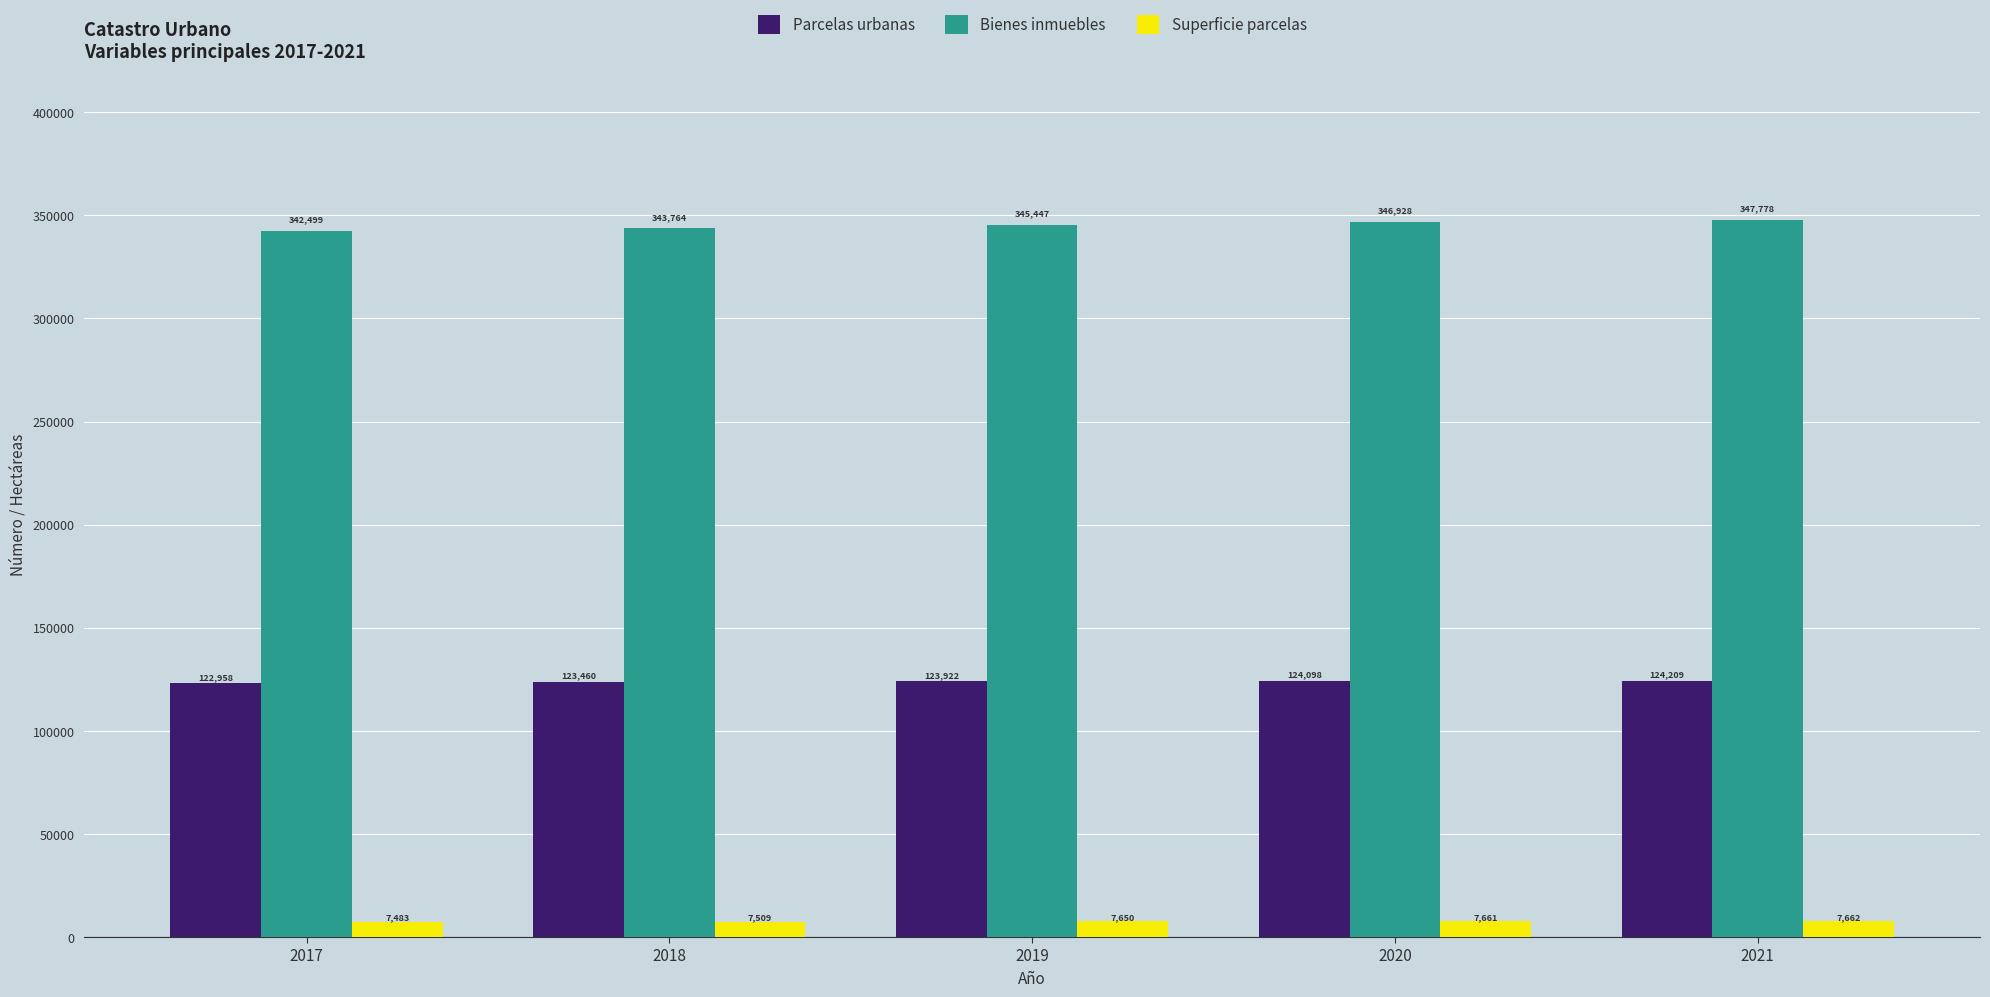

What is the spread (max minus min) of values at 2018?

336255